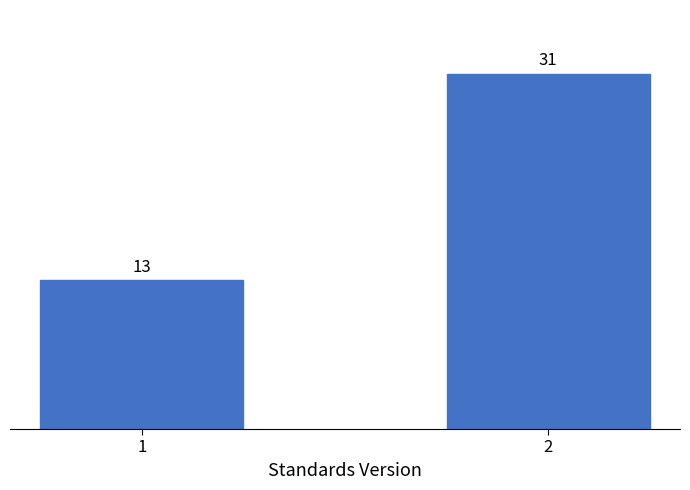

Reading right to left, list all the values displayed in this chart.

31	13